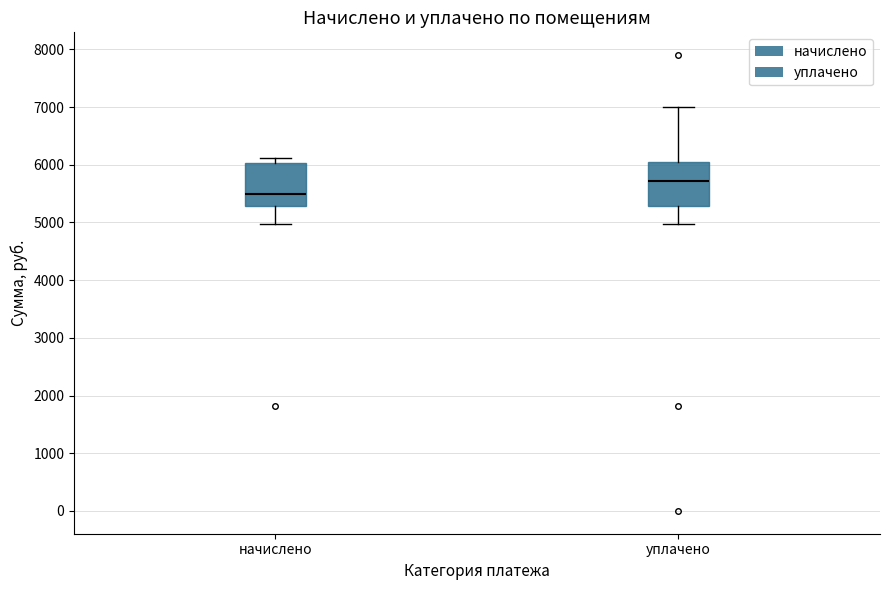

Where does the median line of the box for начислено sit on the y-axis? The values are not printed on the chart, so give them approximately, as read against the axis.

5500